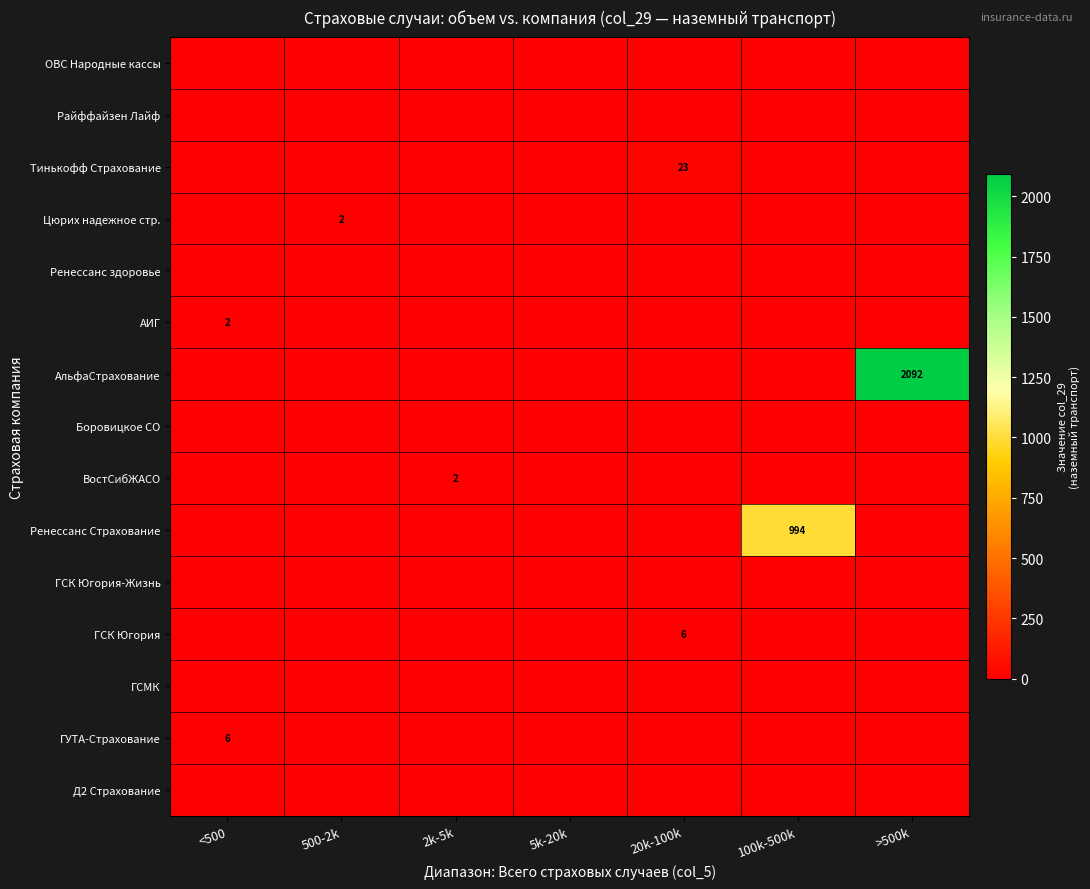

Is it true that Тинькофф Страхование equals 6 at 20k-100k?

False